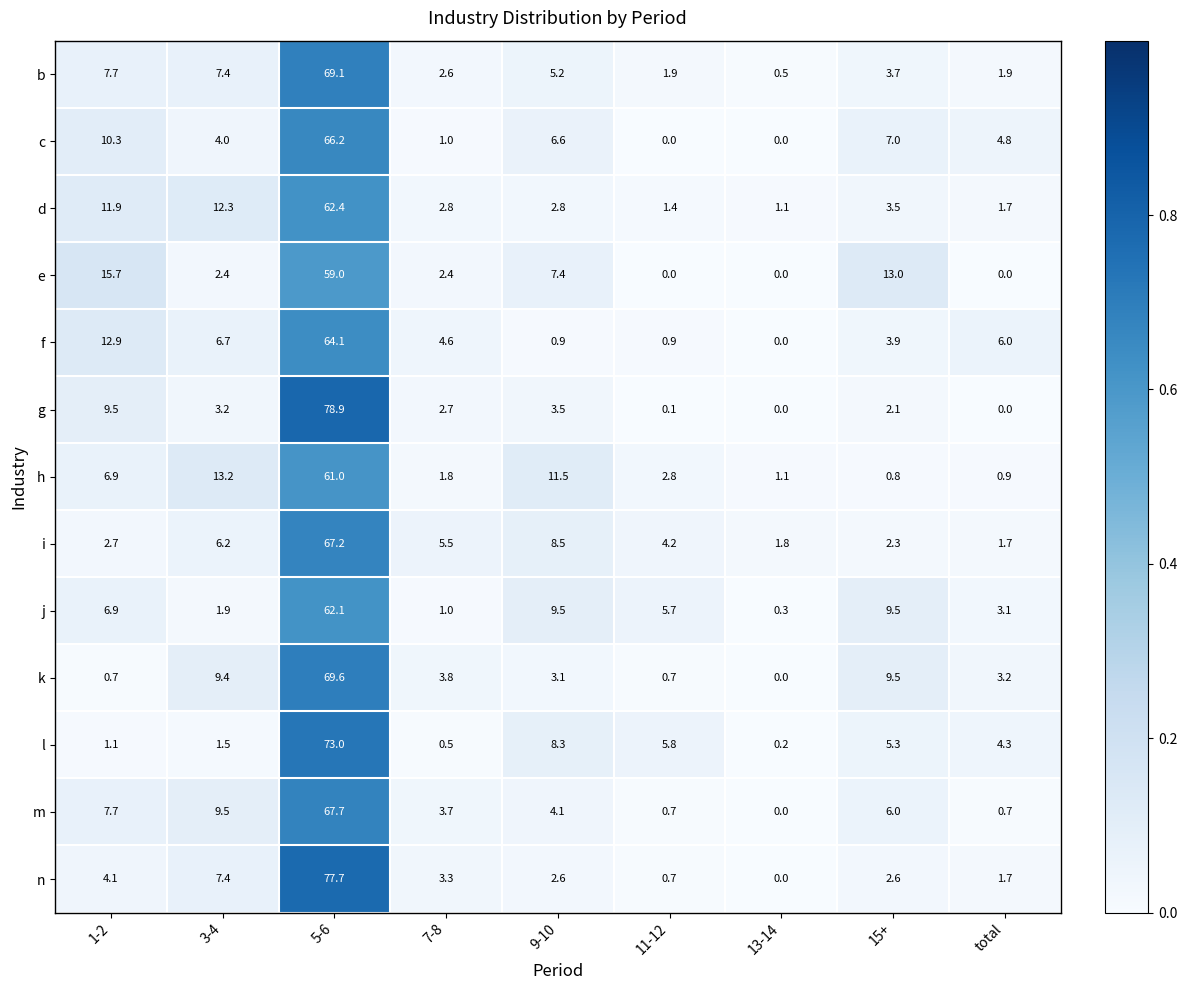

Rank the series by their maximum value, from highest to lowest.

g, n, l, k, b, m, i, c, f, d, j, h, e